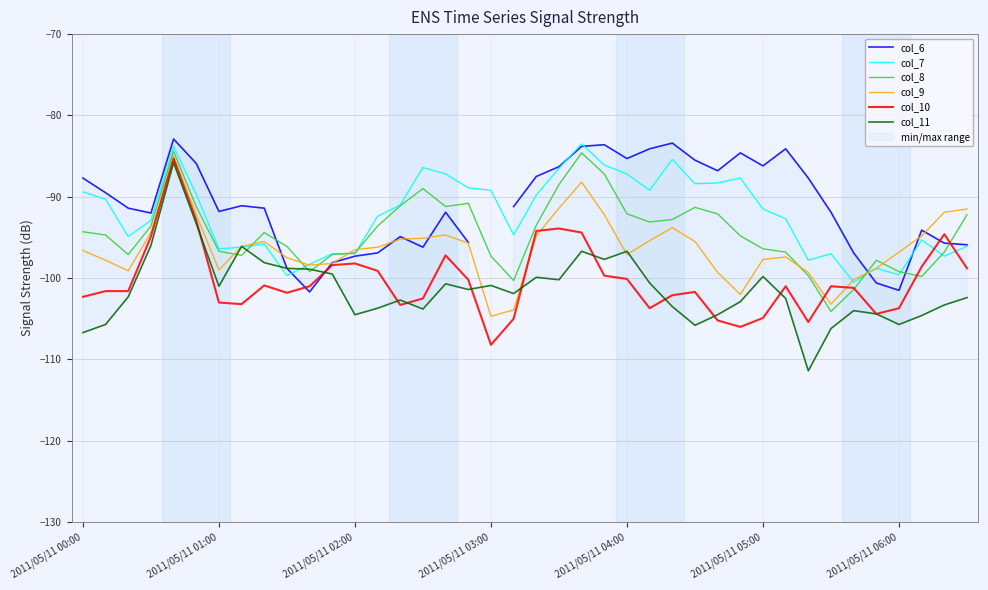

What is the label of the 12th point from the left?

11